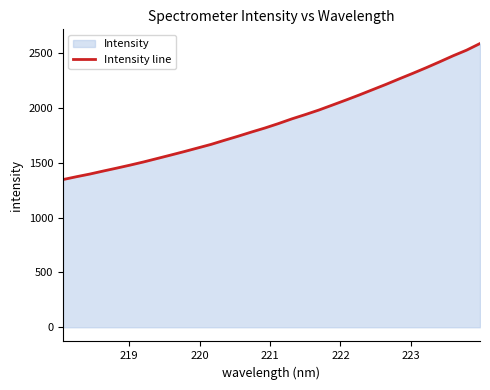

What is the minimum value shown in the chart?

1348.1